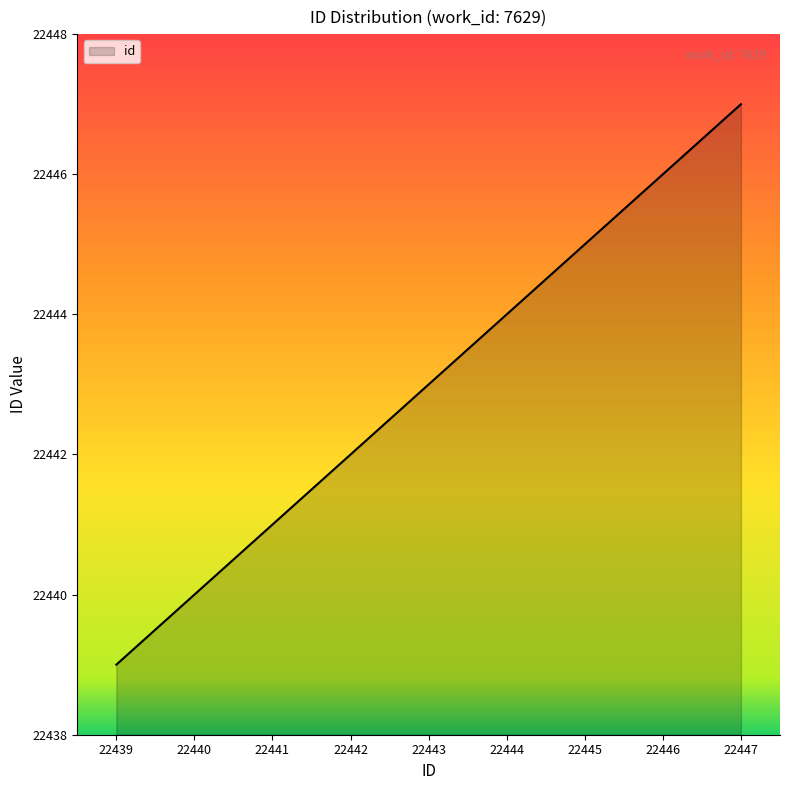

Count the values in the range 22441 to 22445.

5